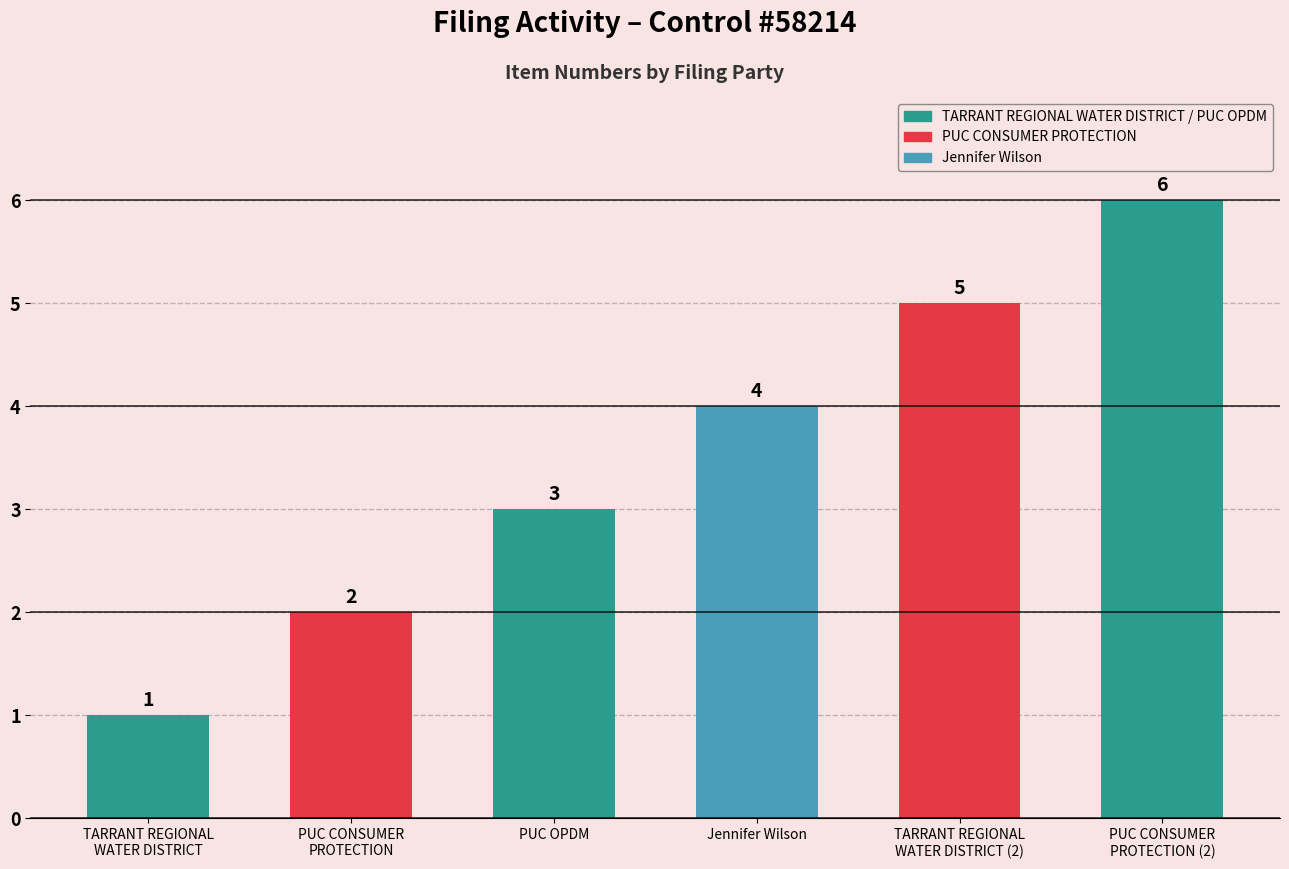

What is the ratio of the value at TARRANT REGIONAL
WATER DISTRICT to the value at Jennifer Wilson?

0.2